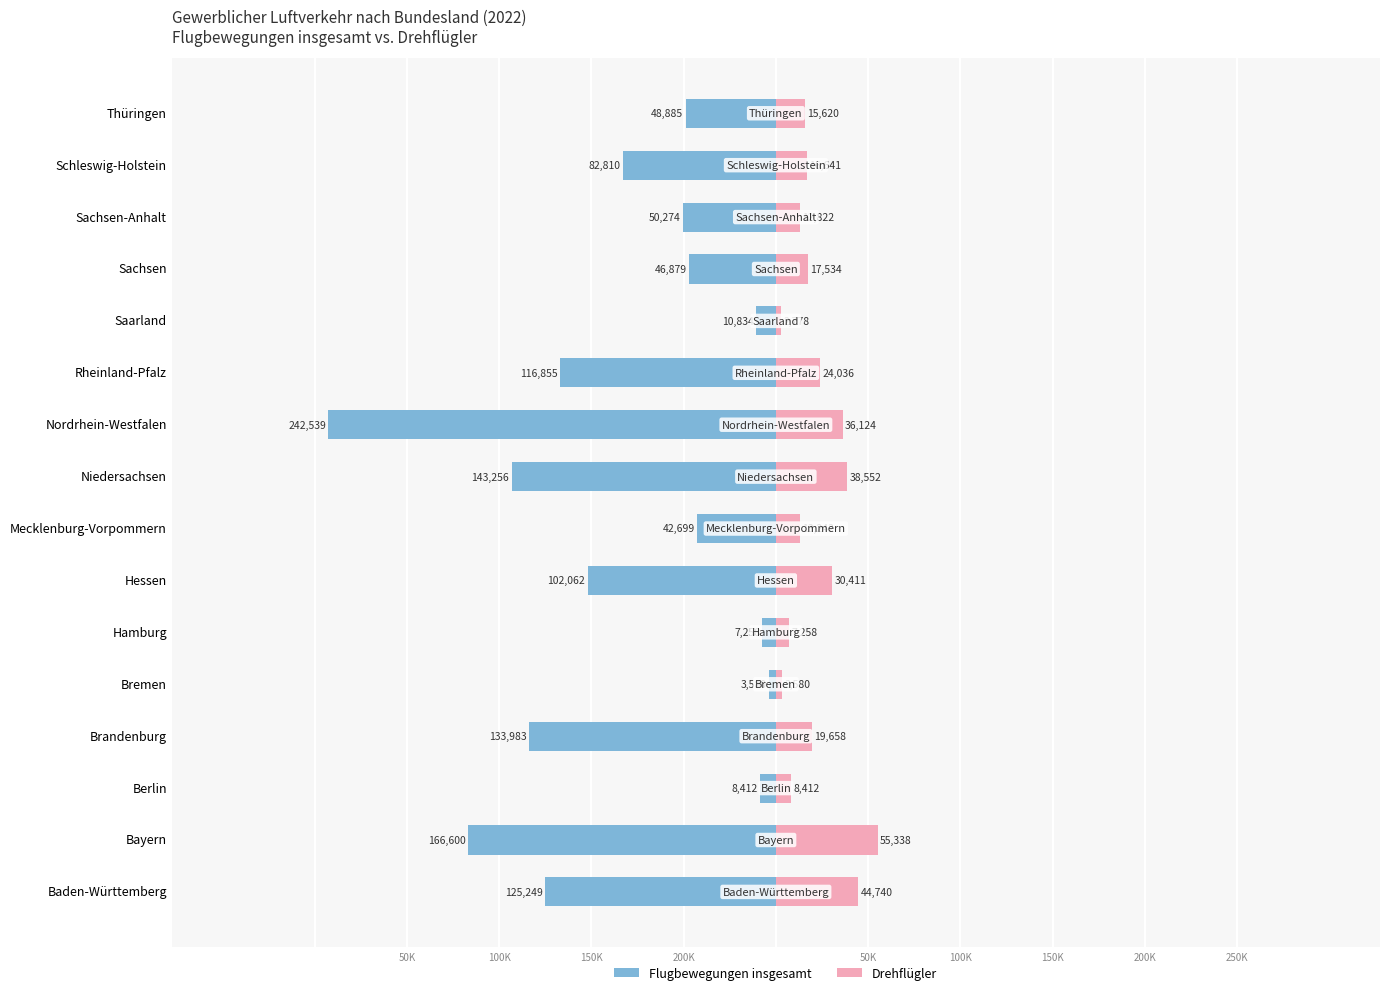

What is the approximate value of Drehflügler at Rheinland-Pfalz, to the nearest 100?

24000